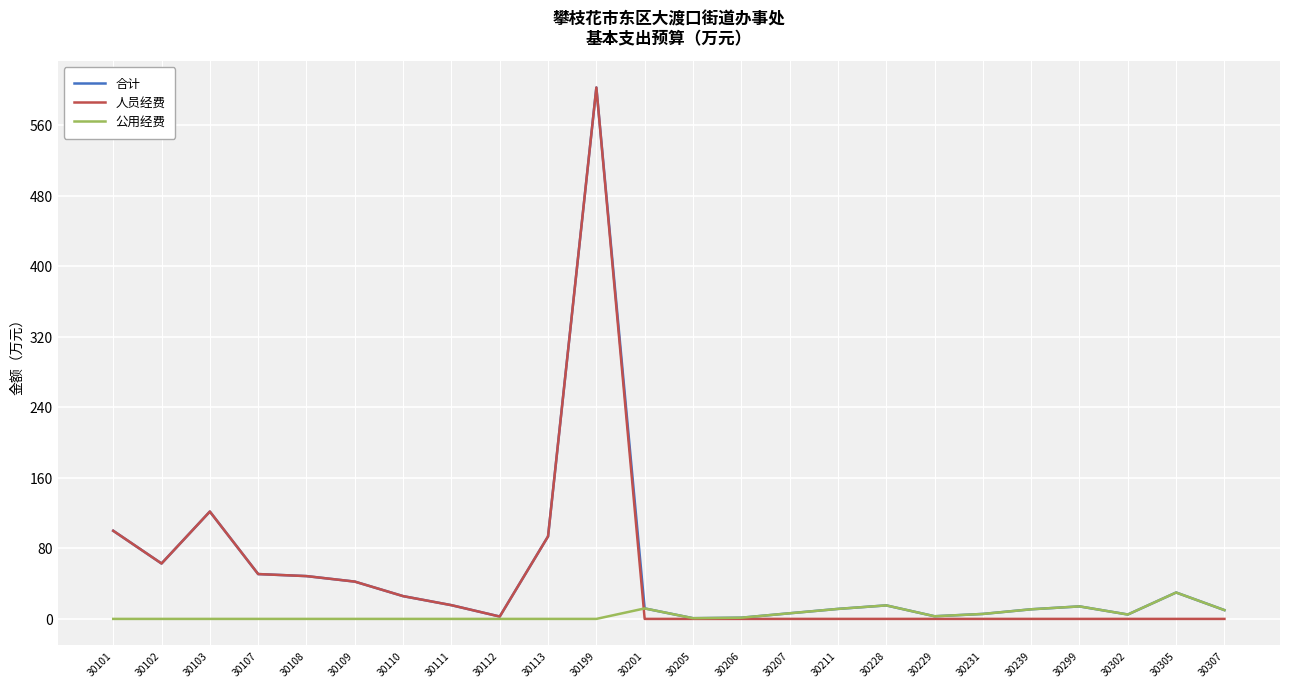

What is the average value of the 公用经费 series?

5.2